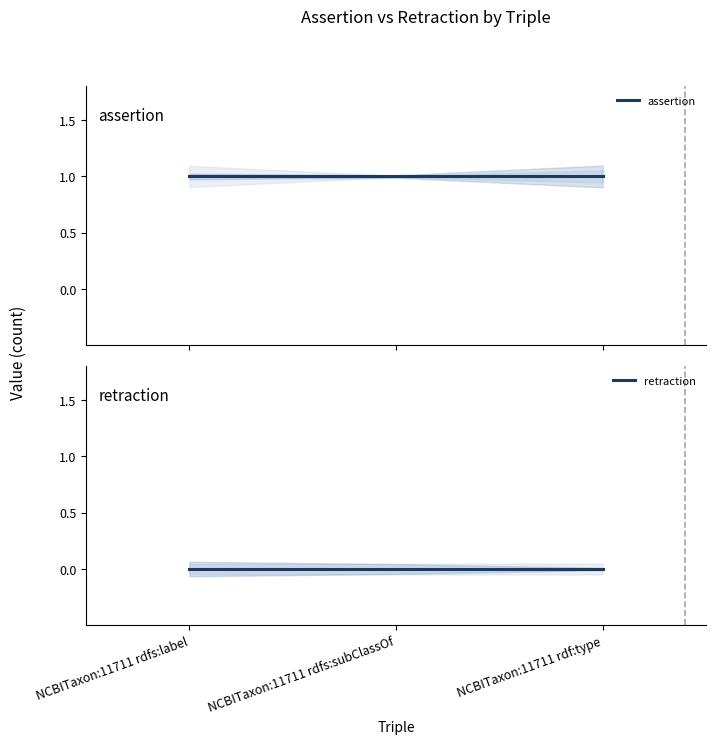

Is this an area chart (filled region under the line)?

No